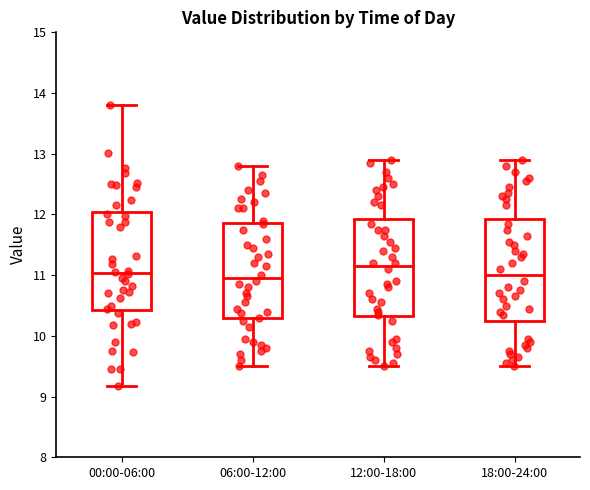

Reading left to right, transcribe this box plot: for each box, give where its median line is, the range the box spans, and where its two whiskers end, as read against the y-axis. The values are not printed on the chart, so give them approximately, as read against the axis.

00:00-06:00: median 11.0, box 10.4 to 12.0, whiskers 9.2 to 13.8
06:00-12:00: median 11.0, box 10.3 to 11.9, whiskers 9.5 to 12.8
12:00-18:00: median 11.2, box 10.3 to 11.9, whiskers 9.5 to 12.9
18:00-24:00: median 11.0, box 10.3 to 11.9, whiskers 9.5 to 12.9